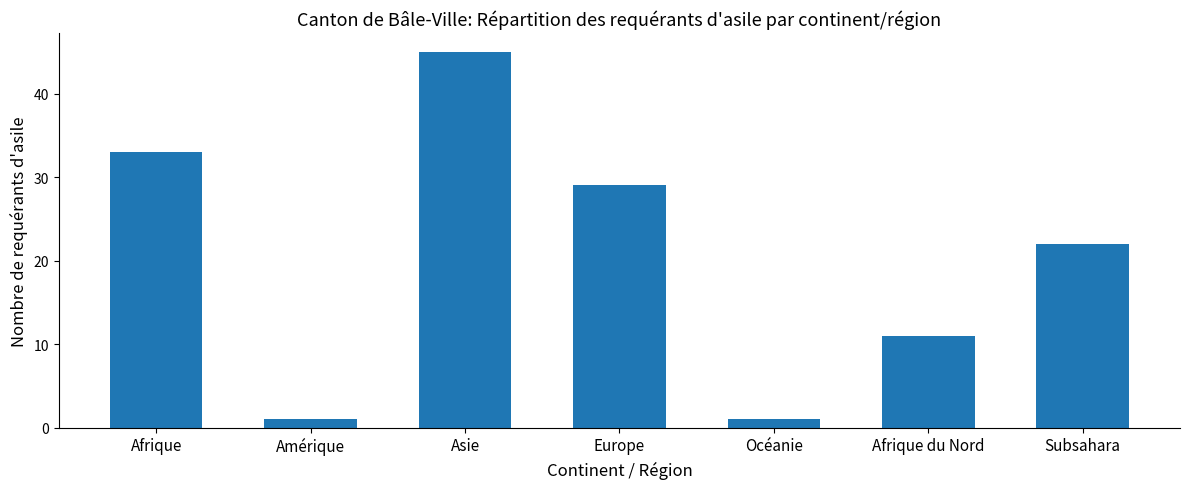

What is the value of the 6th bar from the left?

11